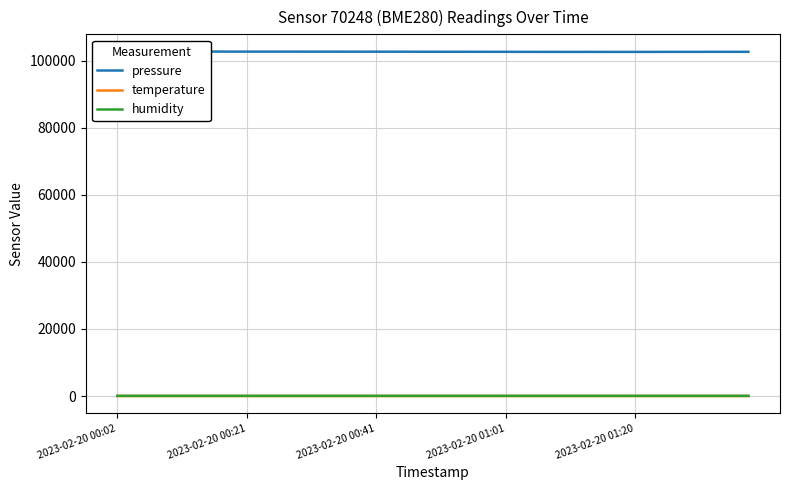

What are all the series names shown in the legend?

pressure, temperature, humidity